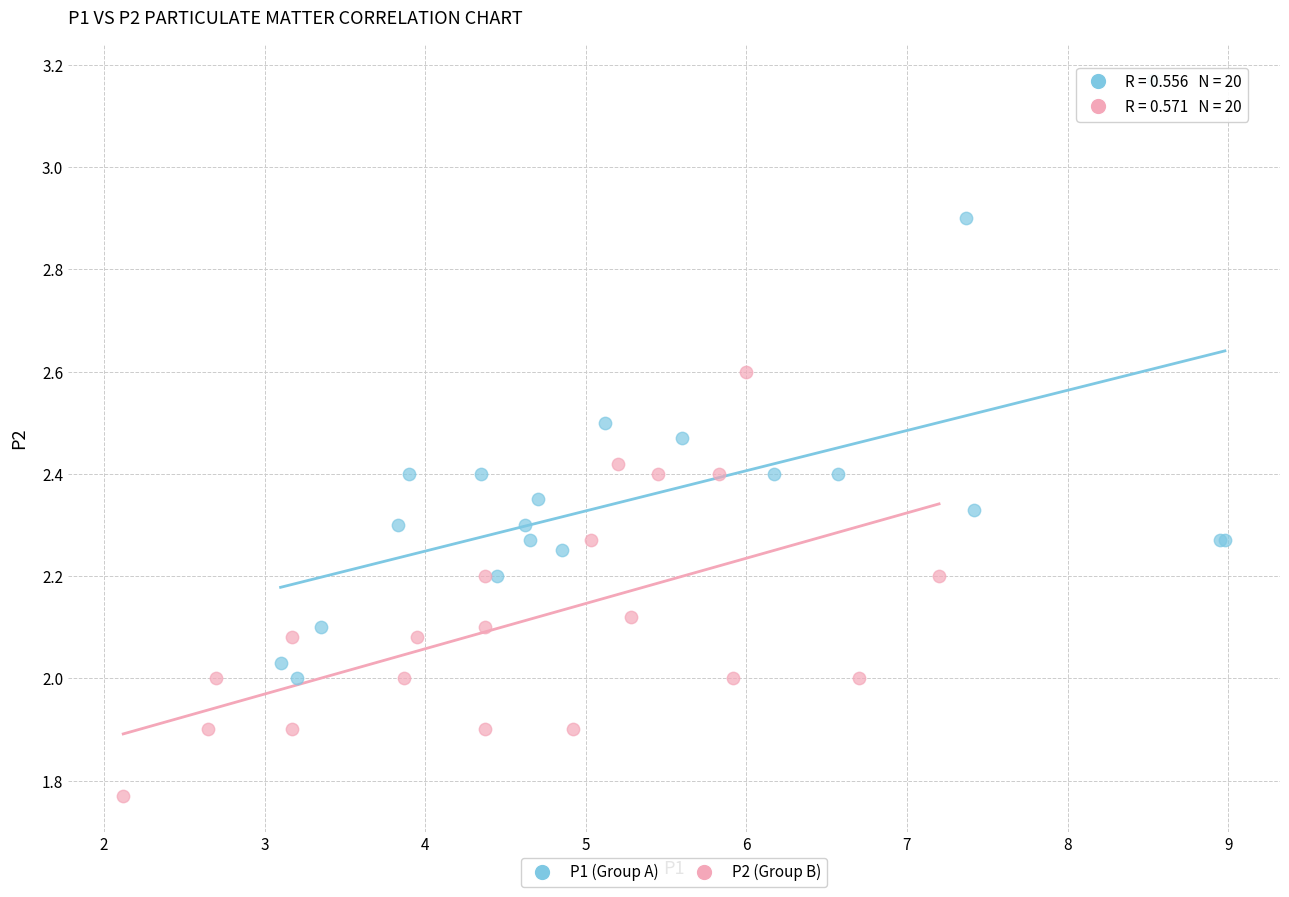

Which series reaches the minimum Y coordinate?

P2 (Group B)